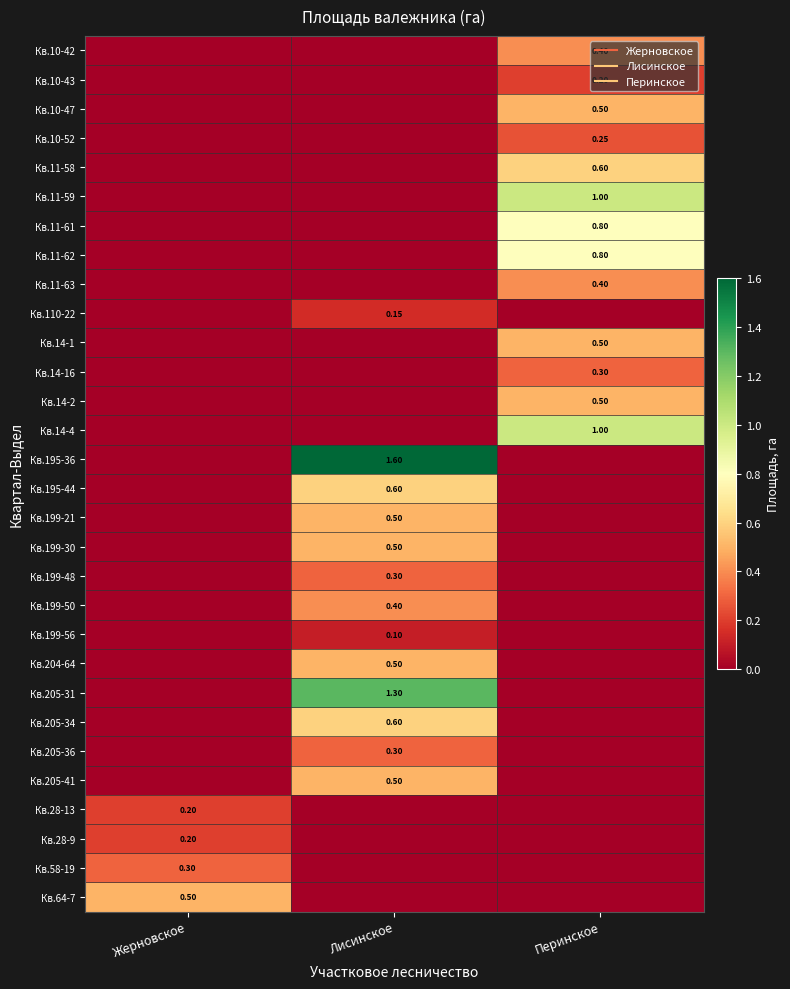

What is the sum of the Кв.14-1 values at Лисинское and Перинское?

0.5